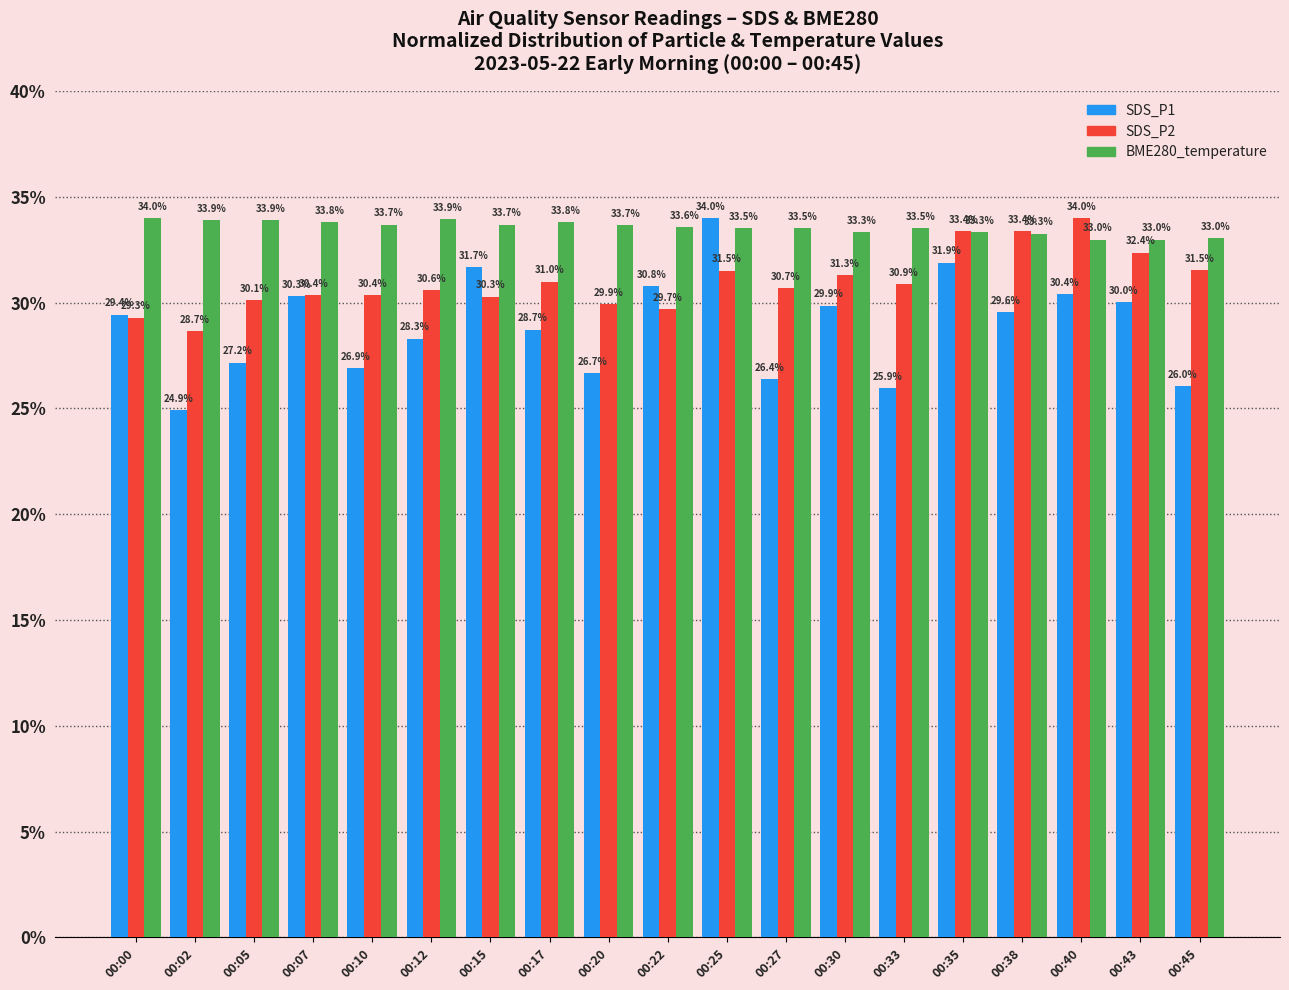

Which series has the widest spread of values?

SDS_P1